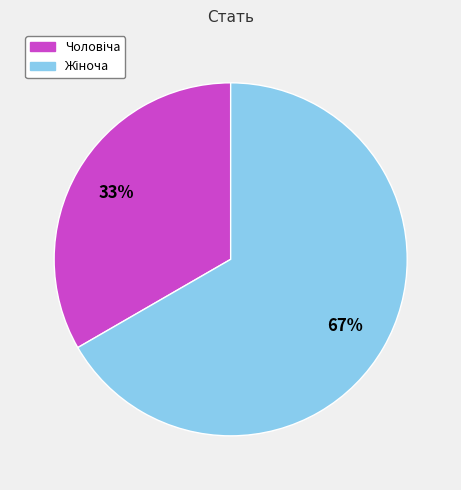

Does any single category account for the majority?

Yes